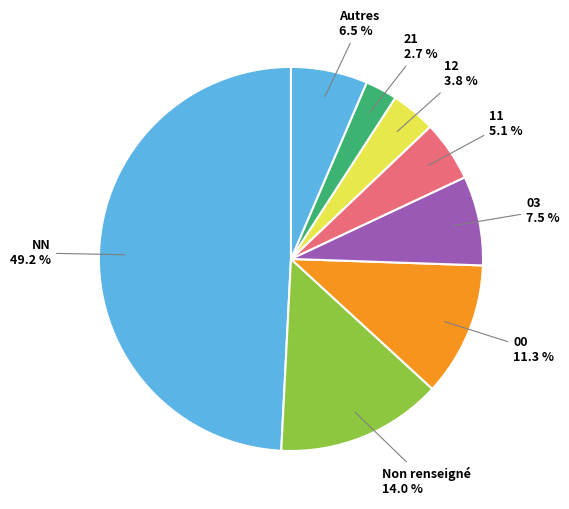

How many segments does this pie chart have?

8